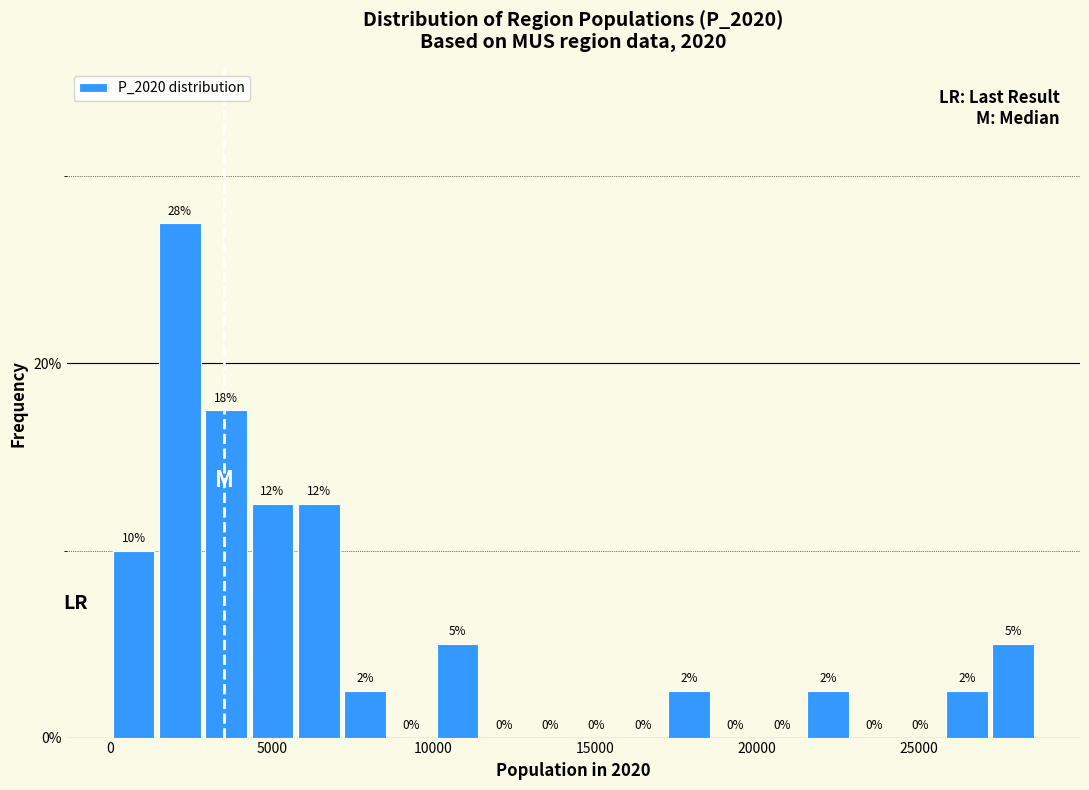

Read against the x-axis, roughly where is the centre of the tallest bar?

2000